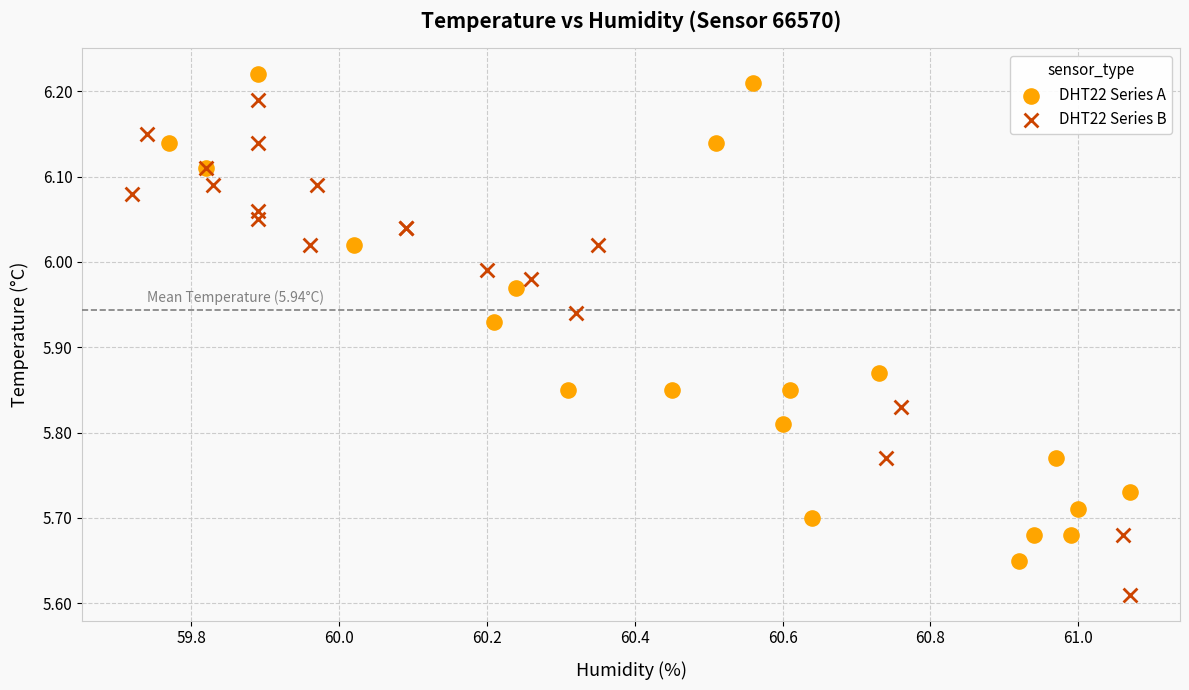

Which series reaches the maximum Y coordinate?

DHT22 Series A